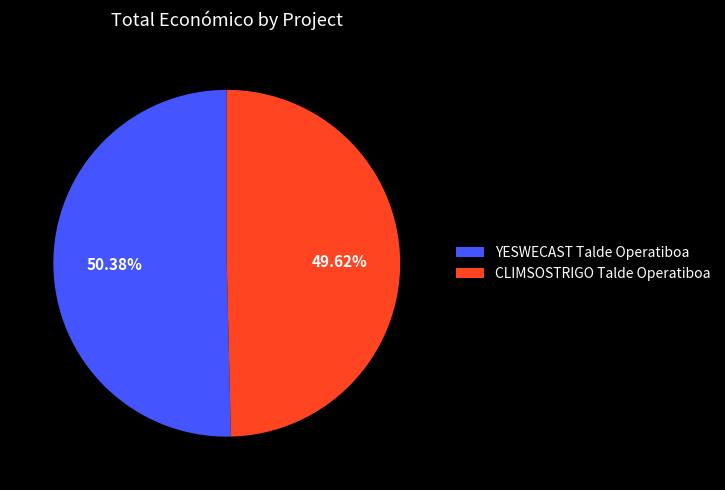

Does YESWECAST Talde Operatiboa account for over 50% of the chart?

Yes